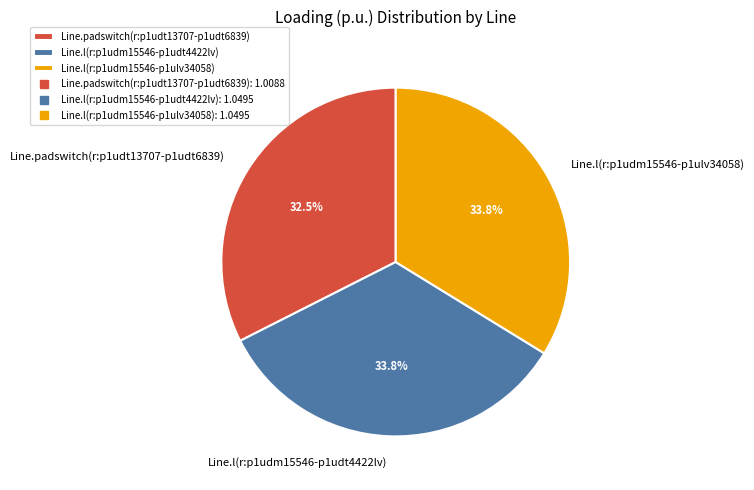

Combined, what portion of the pie is Line.l(r:p1udm15546-p1udt4422lv) and Line.l(r:p1udm15546-p1ulv34058)?

67.5%